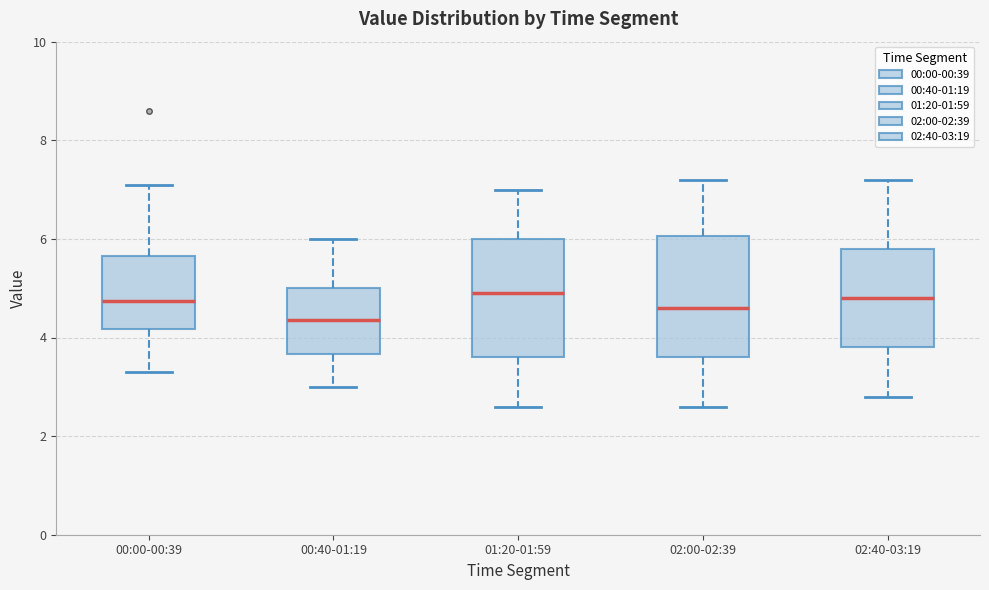

Where is the upper edge of the box for 00:00-00:39 on the y-axis? The values are not printed on the chart, so give them approximately, as read against the axis.

5.6